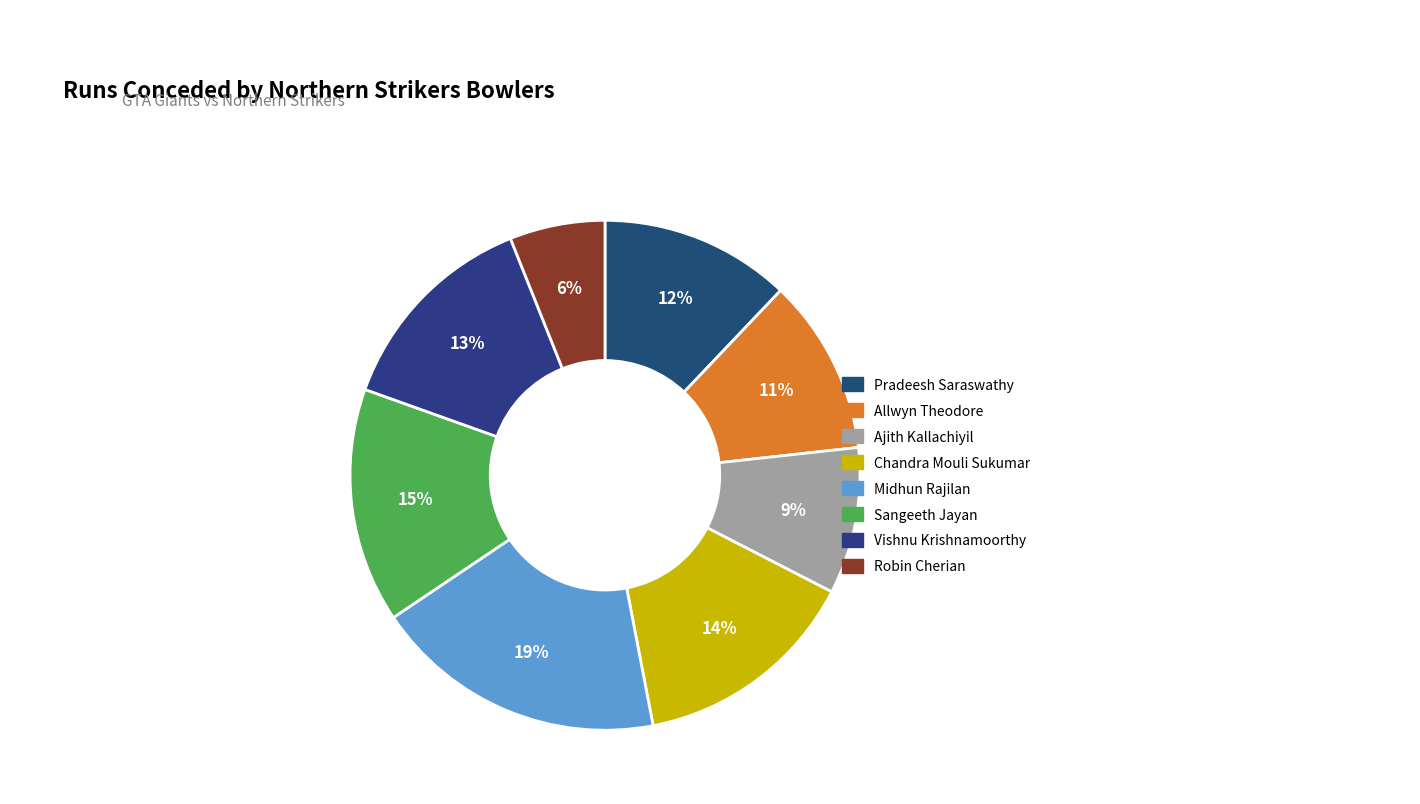

Does Allwyn Theodore account for over 50% of the chart?

No